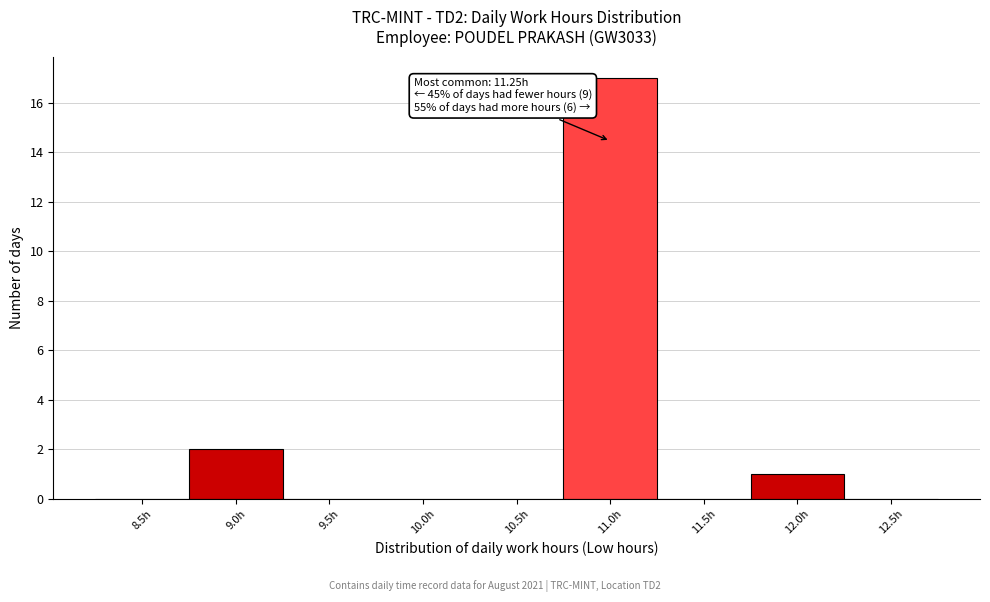

Reading right to left, extract all data points from this chart.

12.5h=0	12.0h=1	11.5h=0	11.0h=17	10.5h=0	10.0h=0	9.5h=0	9.0h=2	8.5h=0